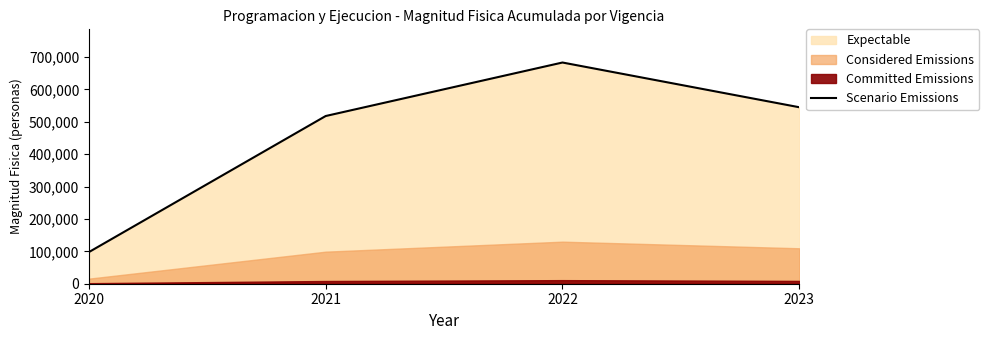

Where is the first local maximum?

2022